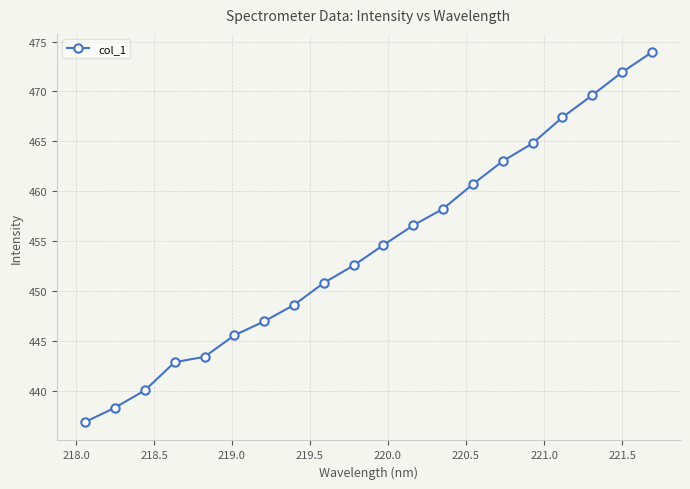

Reading left to right, list all the values displayed in this chart.

436.9	438.3	440.1	442.9	443.4	445.6	447.0	448.6	450.8	452.6	454.6	456.6	458.2	460.7	463.0	464.8	467.4	469.6	471.9	473.9